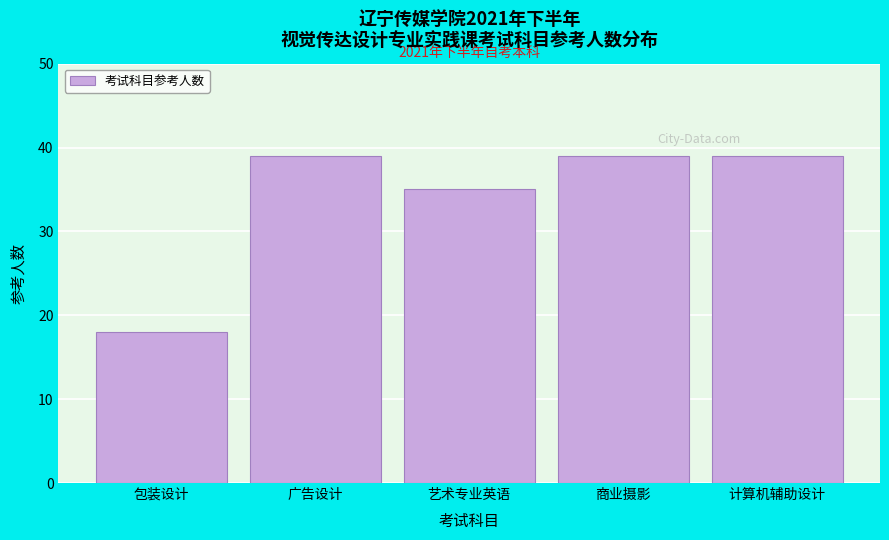

Reading right to left, what are all the values shown in this chart?

39	39	35	39	18